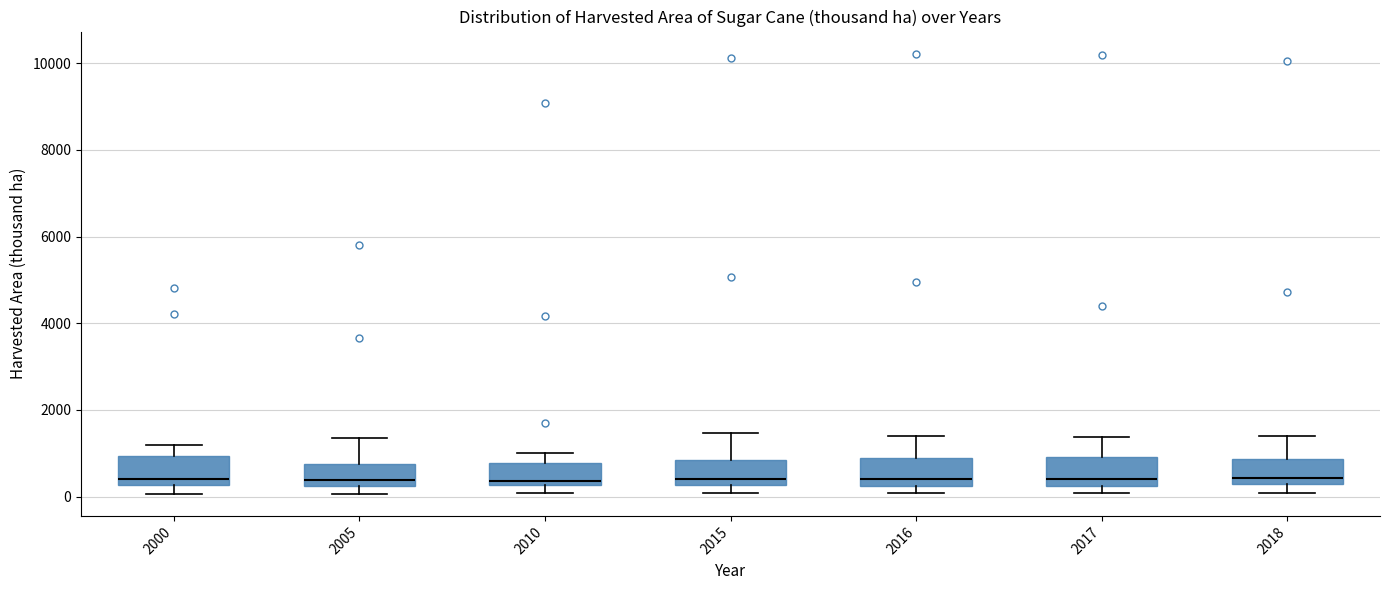

Where does the median line of the box at x = 2010 sit on the y-axis? The values are not printed on the chart, so give them approximately, as read against the axis.

400